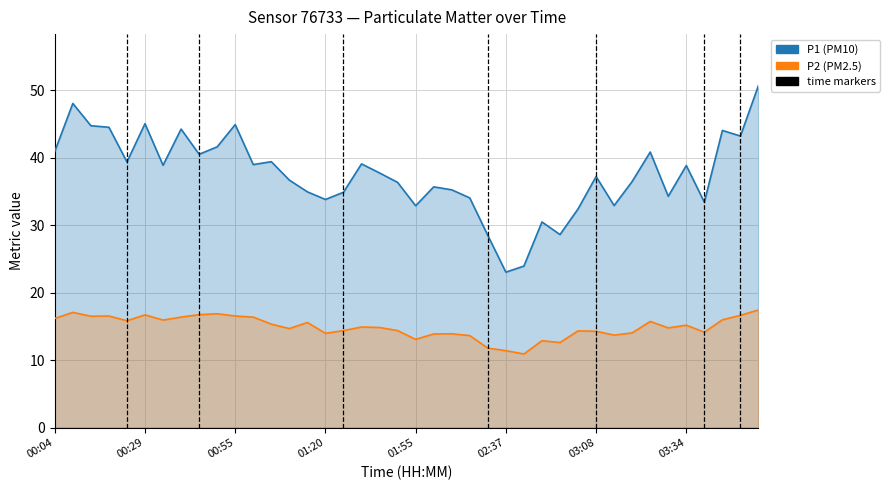

How many lines are shown in the chart?

2